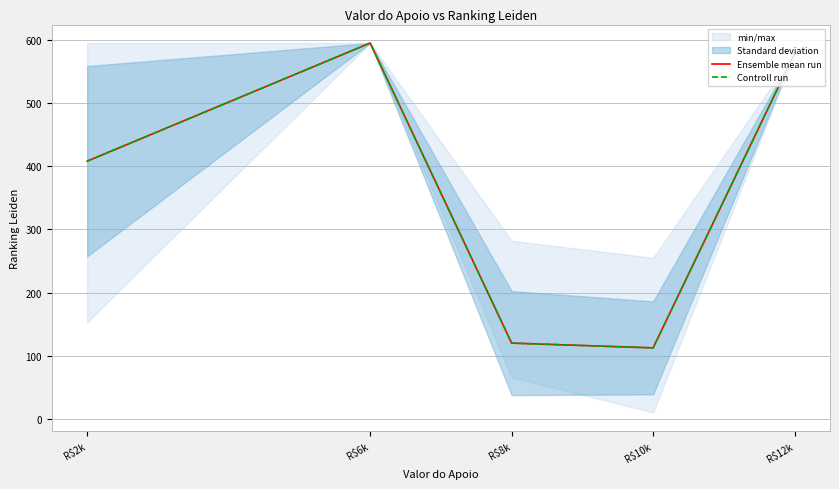

How many values in the Controll run series exceed 408?

2